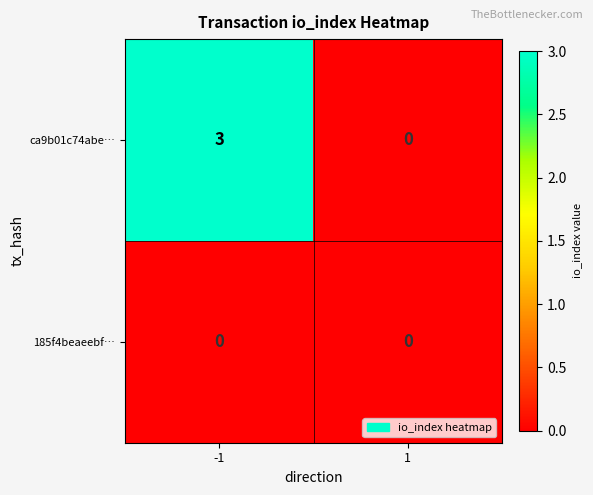

List the labels in order of ca9b01c74abe… value, largest first.

-1, 1